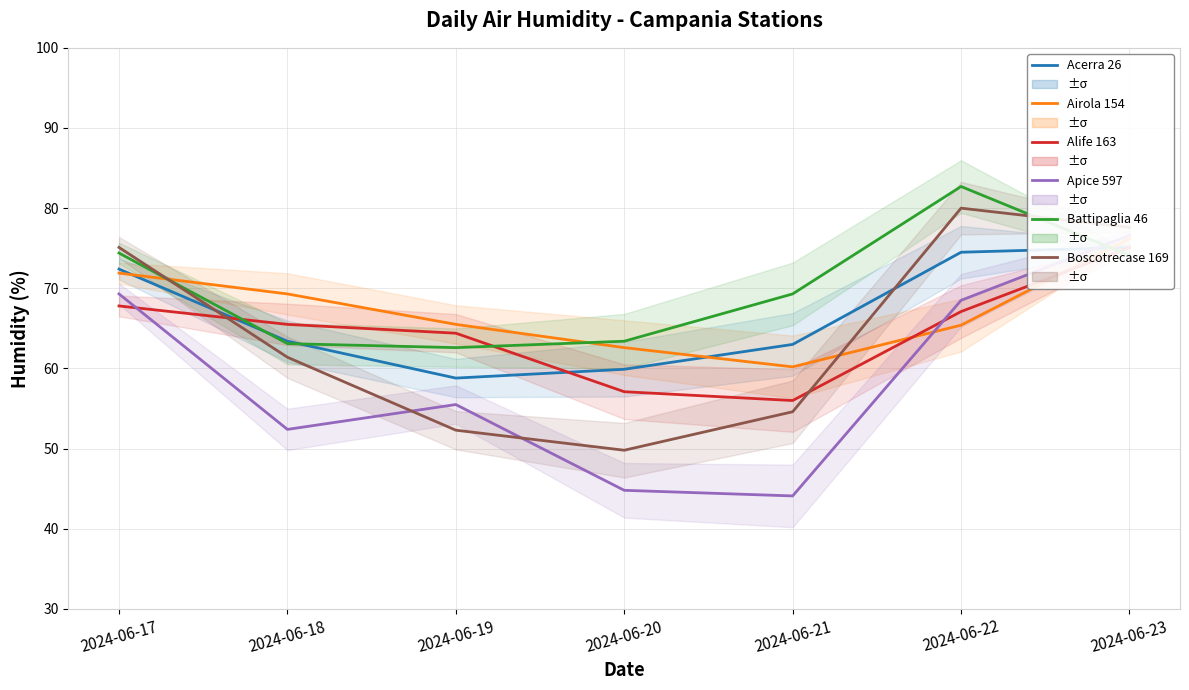

What is the sum of the Airola 154 values at 2024-06-20 and 2024-06-21?

122.8